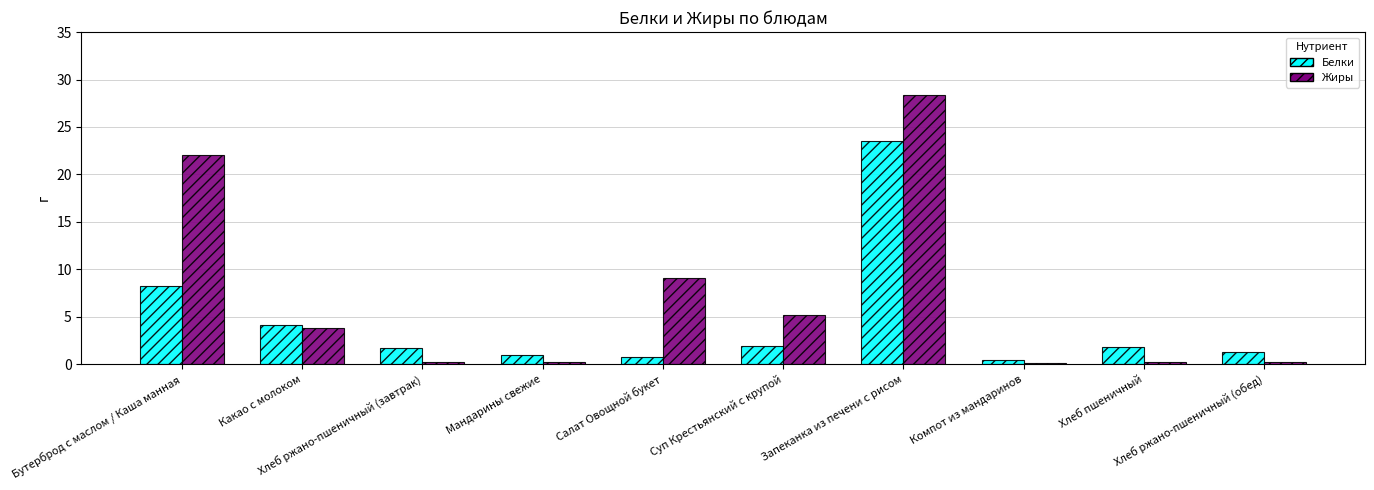

Which series has the widest spread of values?

Жиры